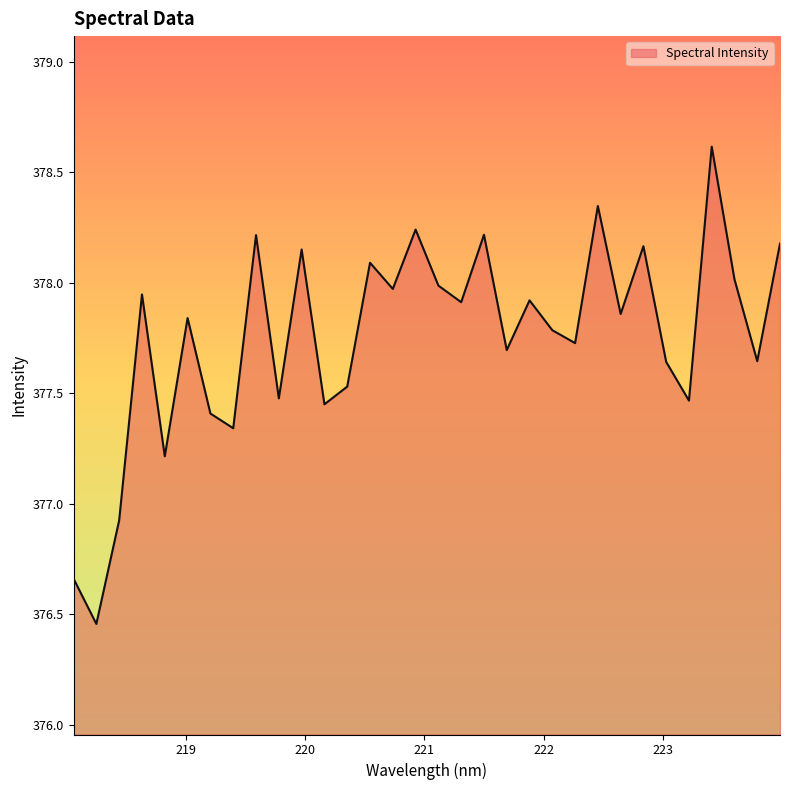

What is the minimum value shown in the chart?

376.5